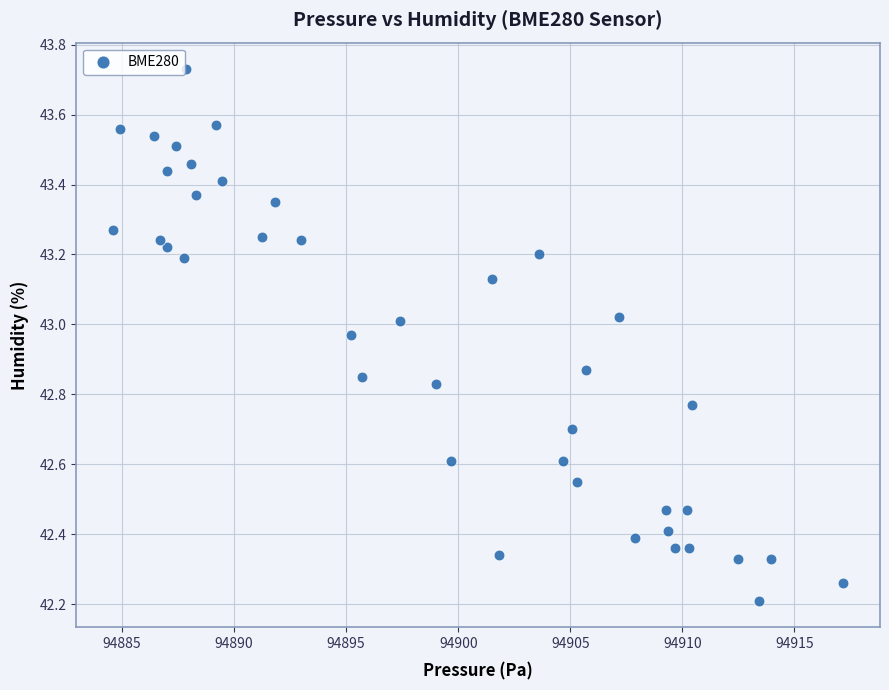

What Y value in the scatter plot is closest to 42?

42.2